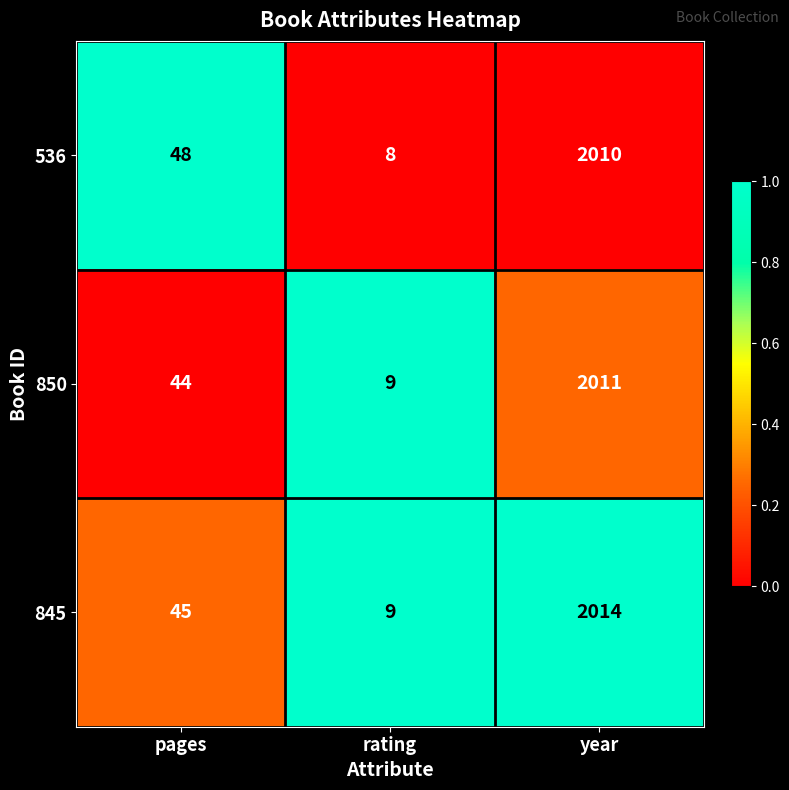

At which label is 536 closest to 1009?

pages